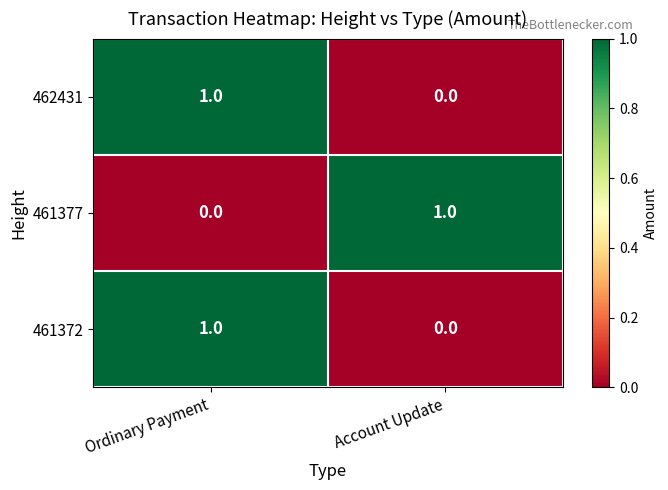

At which category is the sum across all series the highest?

Ordinary Payment